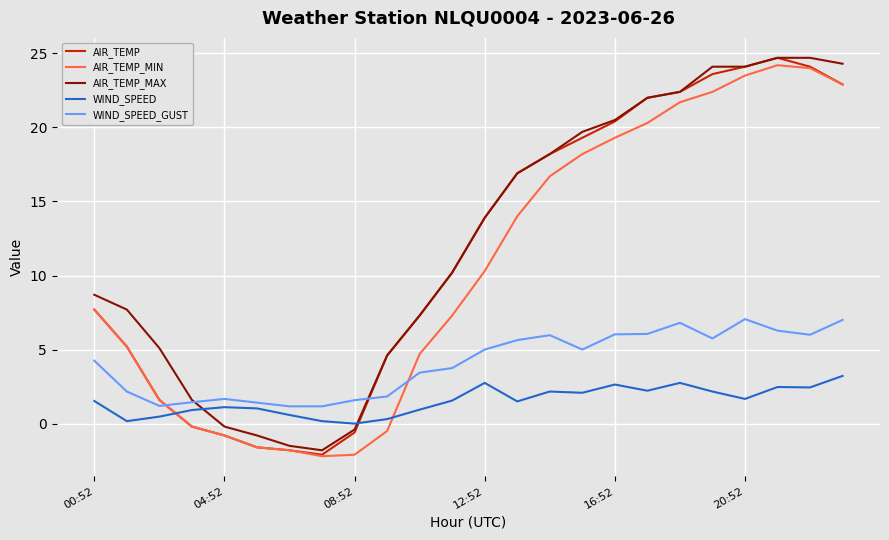

Which series ends up on top after the final intersection of WIND_SPEED_GUST and AIR_TEMP?

AIR_TEMP